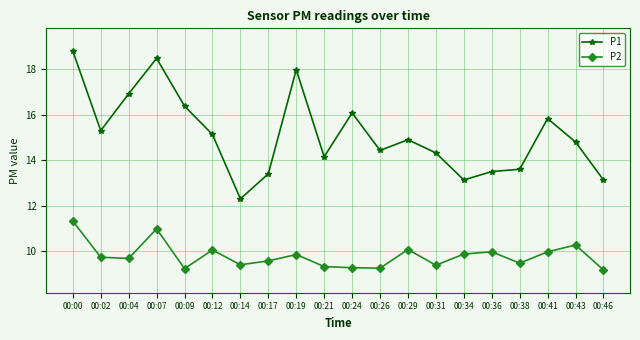

What is the greatest value displayed?

18.8